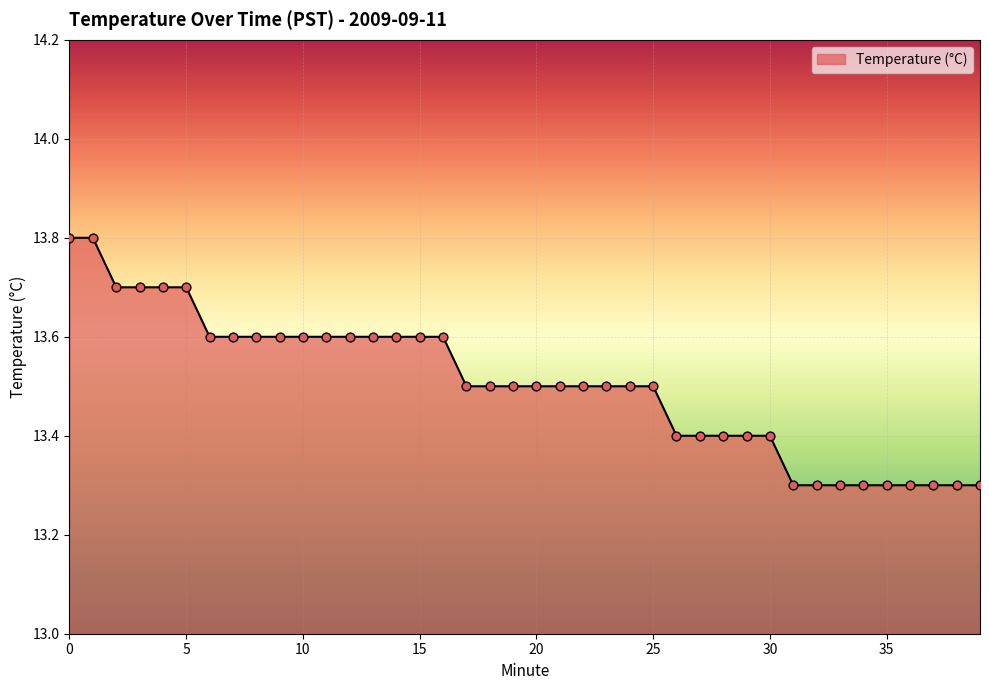

What is the difference between the maximum and minimum values?

0.5